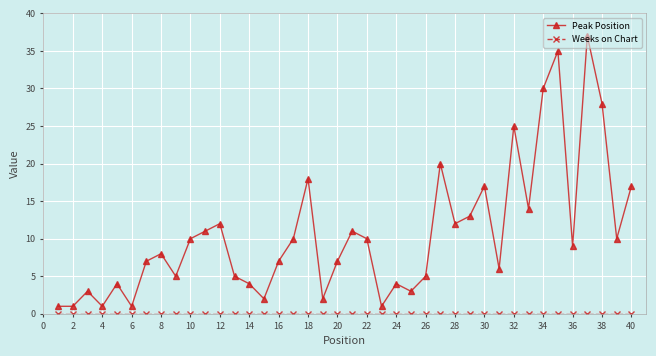

What is the value of the Peak Position point at the 27th from the left?

20